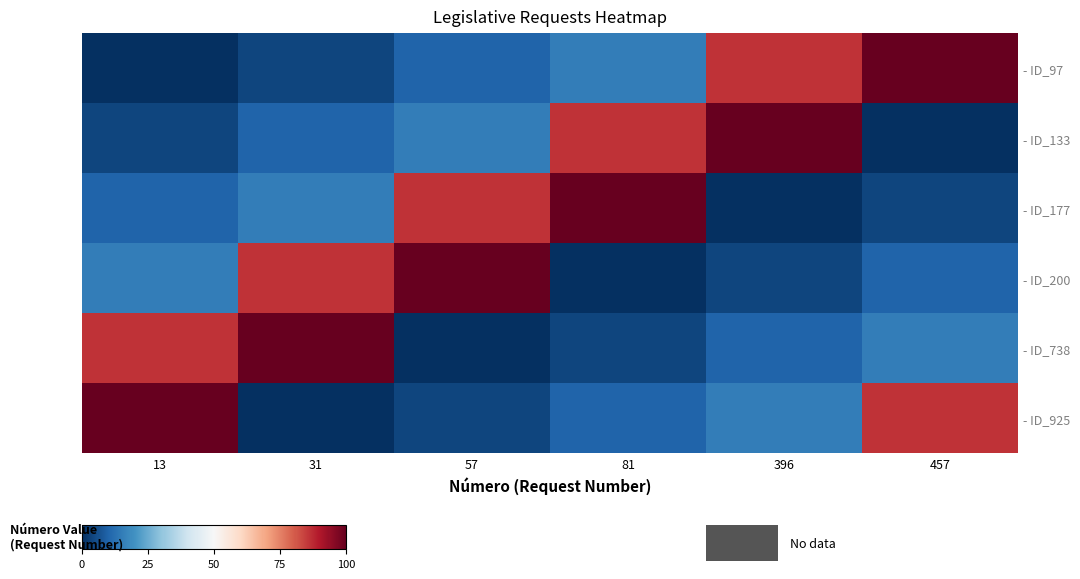

Reading left to right, transcribe all the data shown in this chart.

- ID_97: 13=0.0	31=4.1	57=9.9	81=15.3	396=86.3	457=100.0
- ID_133: 13=4.1	31=9.9	57=15.3	81=86.3	396=100.0	457=0.0
- ID_177: 13=9.9	31=15.3	57=86.3	81=100.0	396=0.0	457=4.1
- ID_200: 13=15.3	31=86.3	57=100.0	81=0.0	396=4.1	457=9.9
- ID_738: 13=86.3	31=100.0	57=0.0	81=4.1	396=9.9	457=15.3
- ID_925: 13=100.0	31=0.0	57=4.1	81=9.9	396=15.3	457=86.3